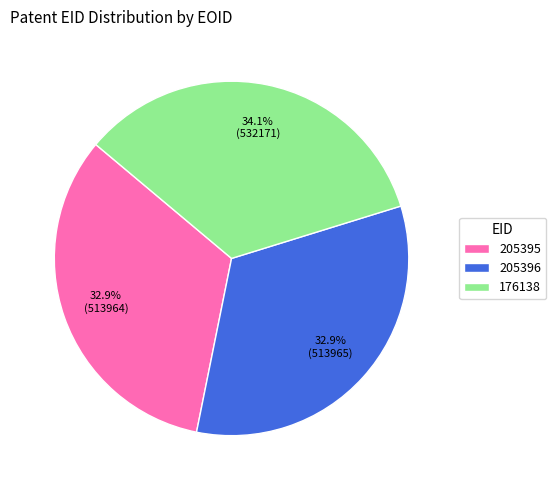

Is it true that 205396 is 33% of the pie?

True